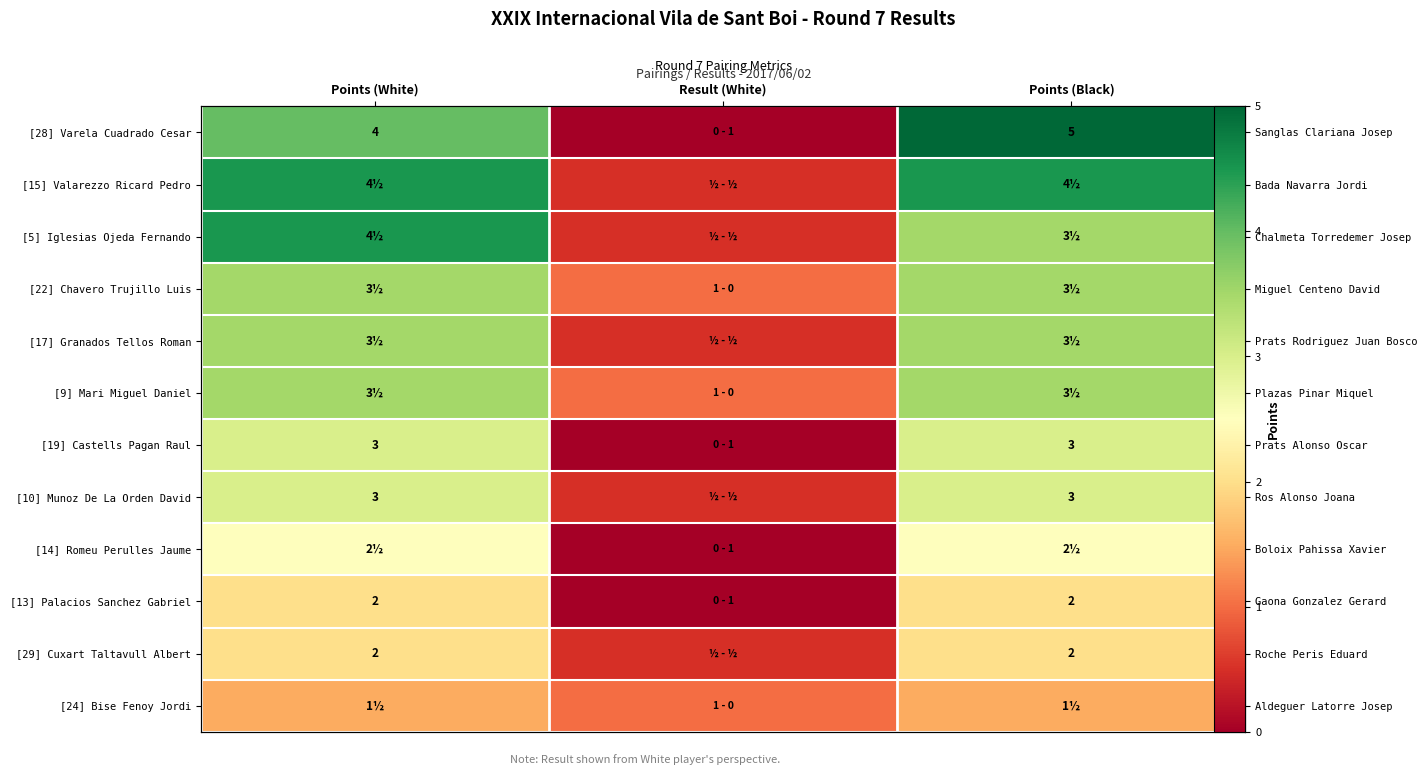

What is the difference between the maximum and minimum values in the [13] Palacios Sanchez Gabriel series?

2.0